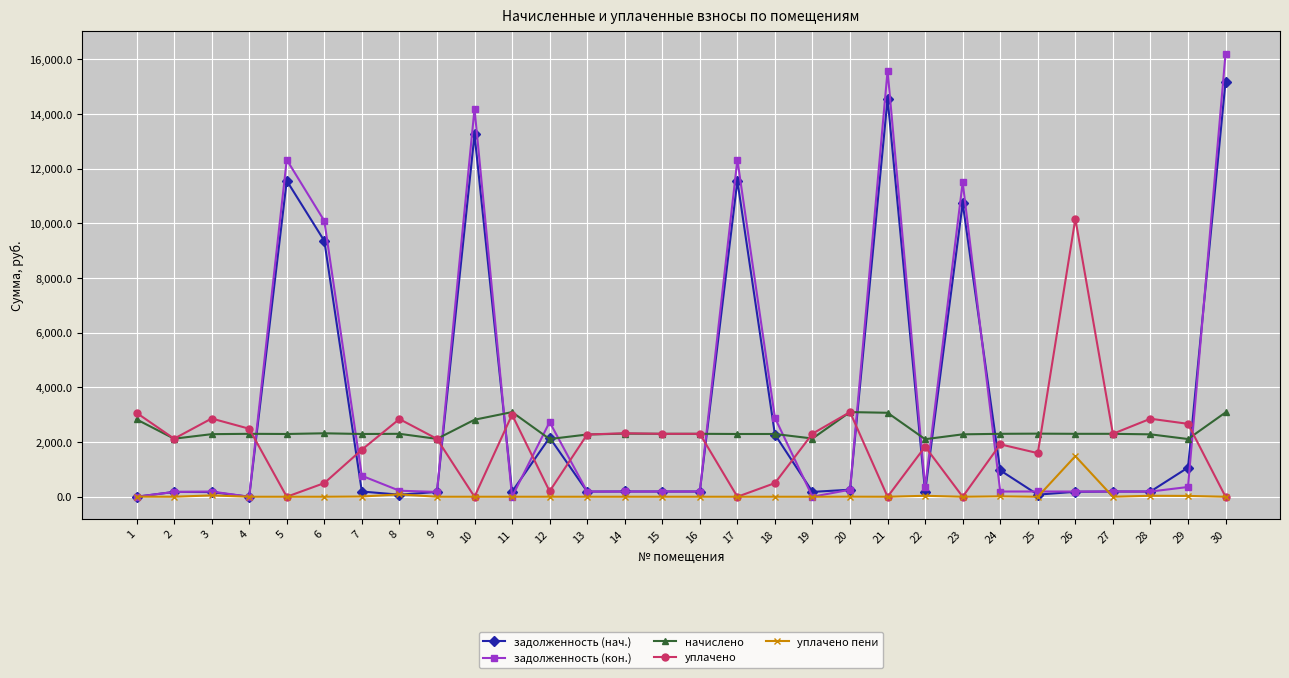

The value of уплачено пени at 23 is 0.0. True or false?

True